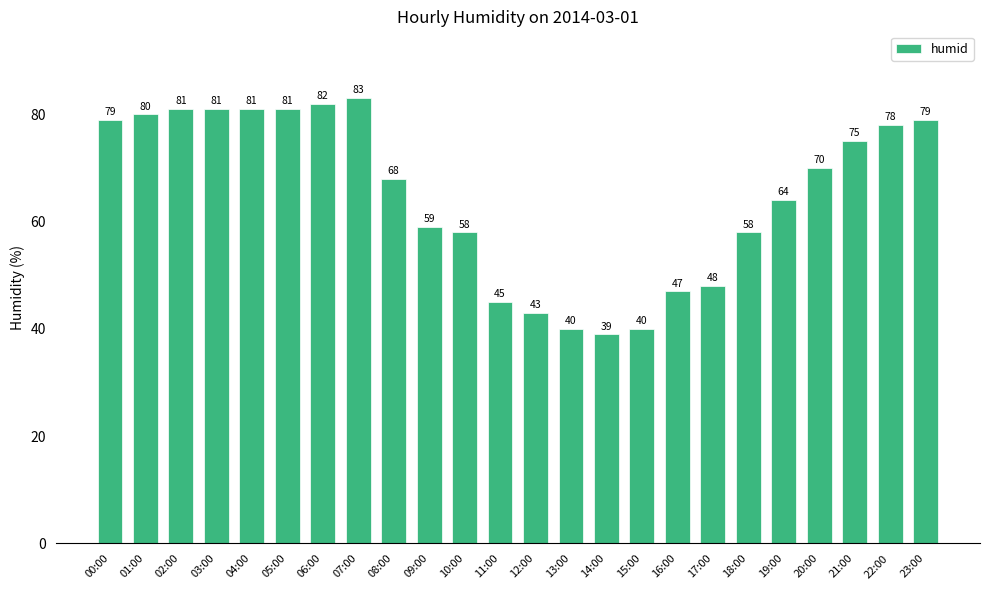

At which label does the data first exceed 70?

00:00